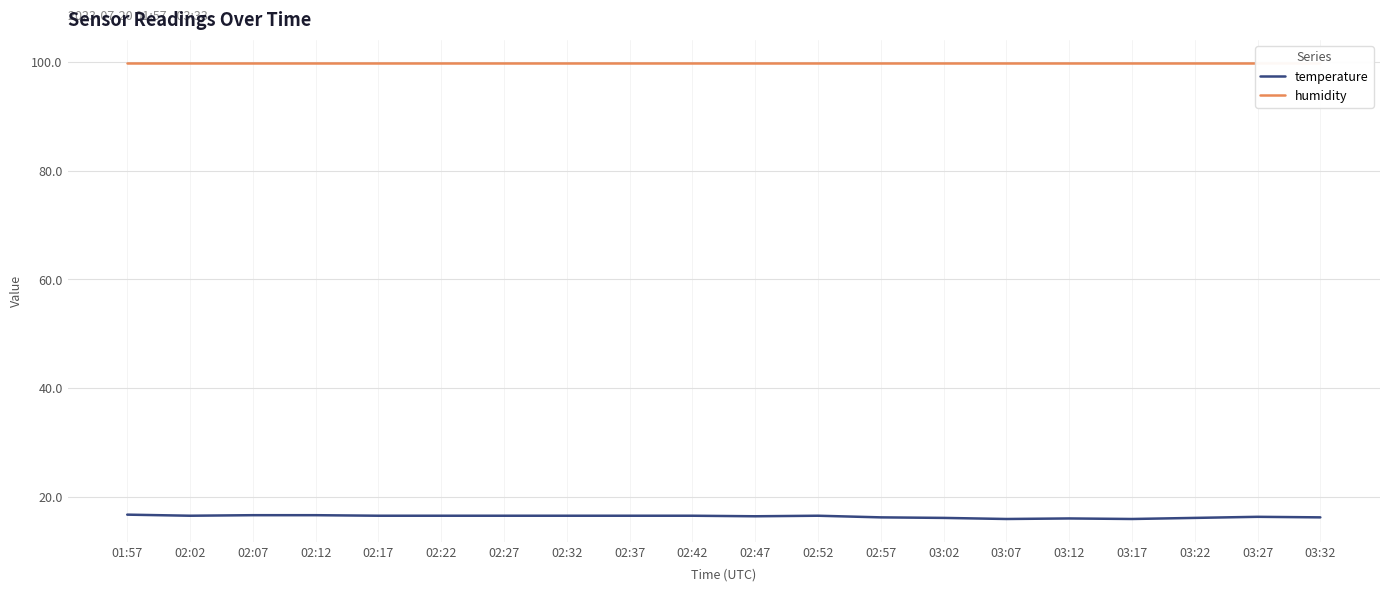

At 02:47, list the series in order from smallest to largest.

temperature, humidity